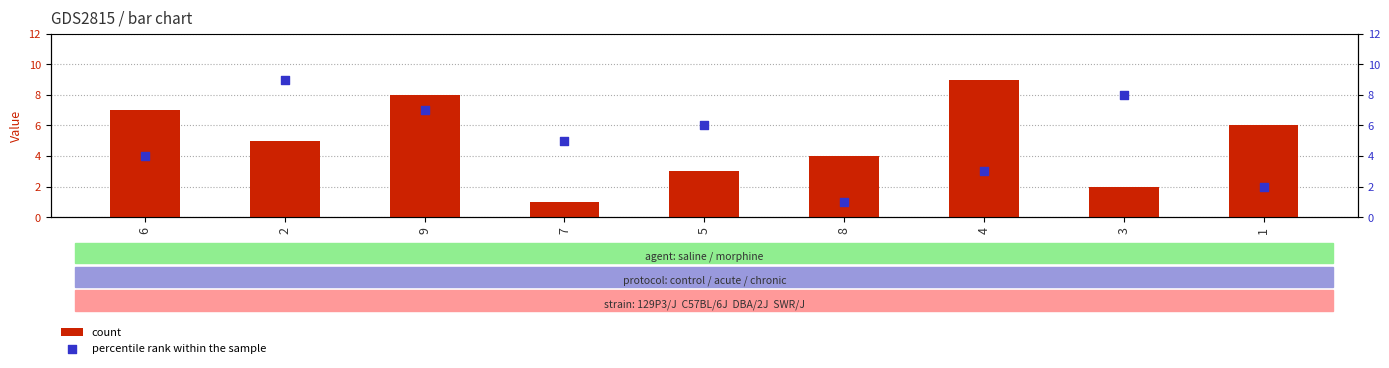

At which category is the sum across all series the highest?

9